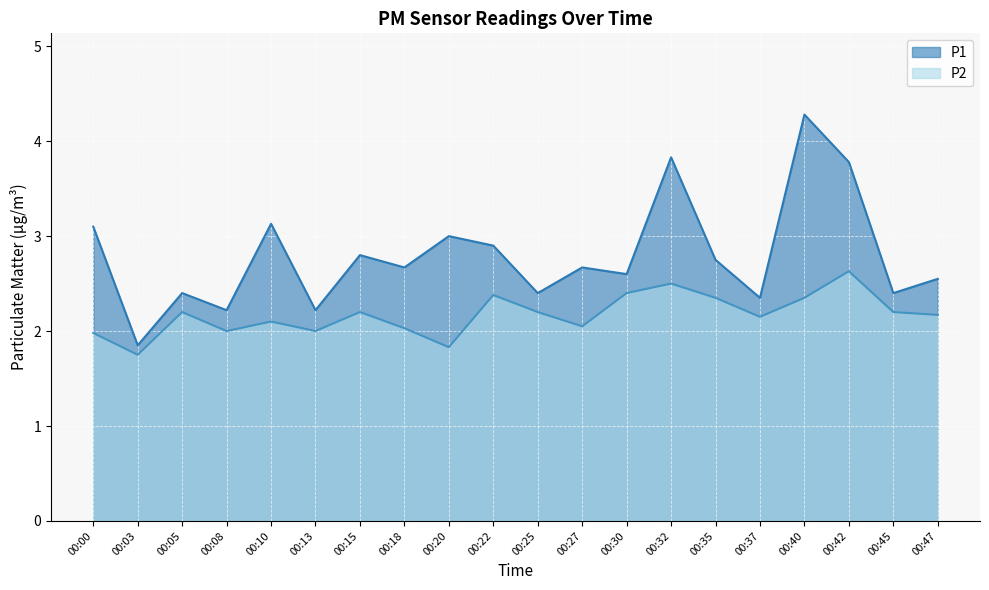

The value of P2 at 00:25 is 3.5. True or false?

False